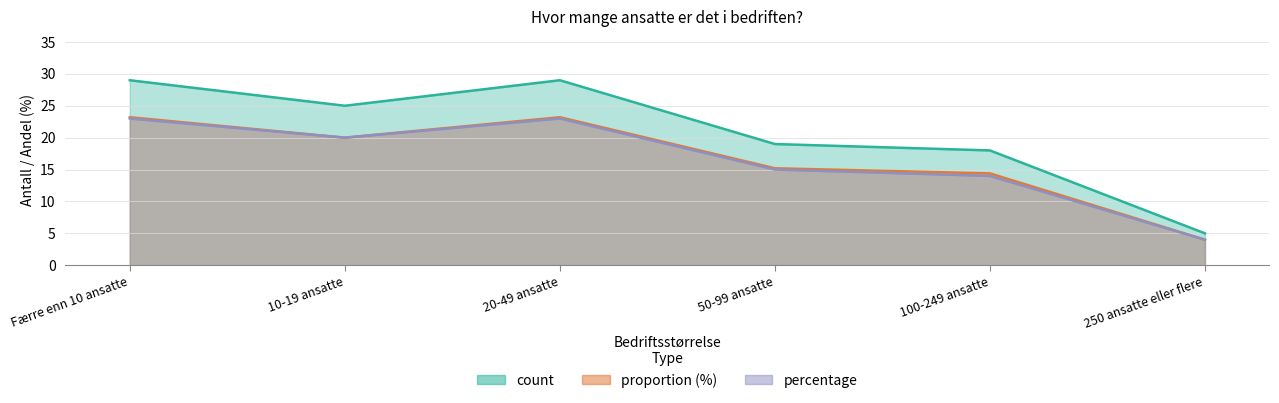

Reading left to right, what are all the values shown in this chart?

count: Færre enn 10 ansatte=29.0	10-19 ansatte=25.0	20-49 ansatte=29.0	50-99 ansatte=19.0	100-249 ansatte=18.0	250 ansatte eller flere=5.0
proportion: Færre enn 10 ansatte=23.2	10-19 ansatte=20.0	20-49 ansatte=23.2	50-99 ansatte=15.2	100-249 ansatte=14.4	250 ansatte eller flere=4.0
percentage: Færre enn 10 ansatte=23.0	10-19 ansatte=20.0	20-49 ansatte=23.0	50-99 ansatte=15.0	100-249 ansatte=14.0	250 ansatte eller flere=4.0